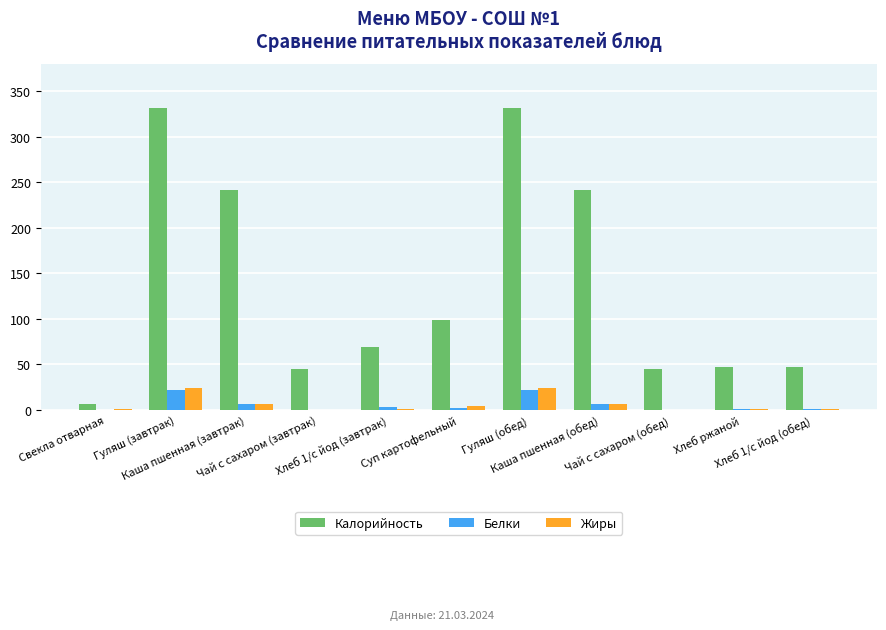

Which series has the largest total across all categories?

Калорийность